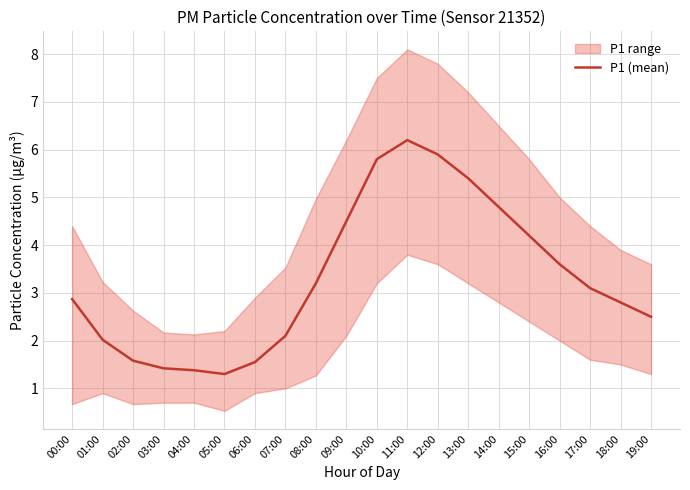

What is the difference between the maximum and second lowest values?

4.8